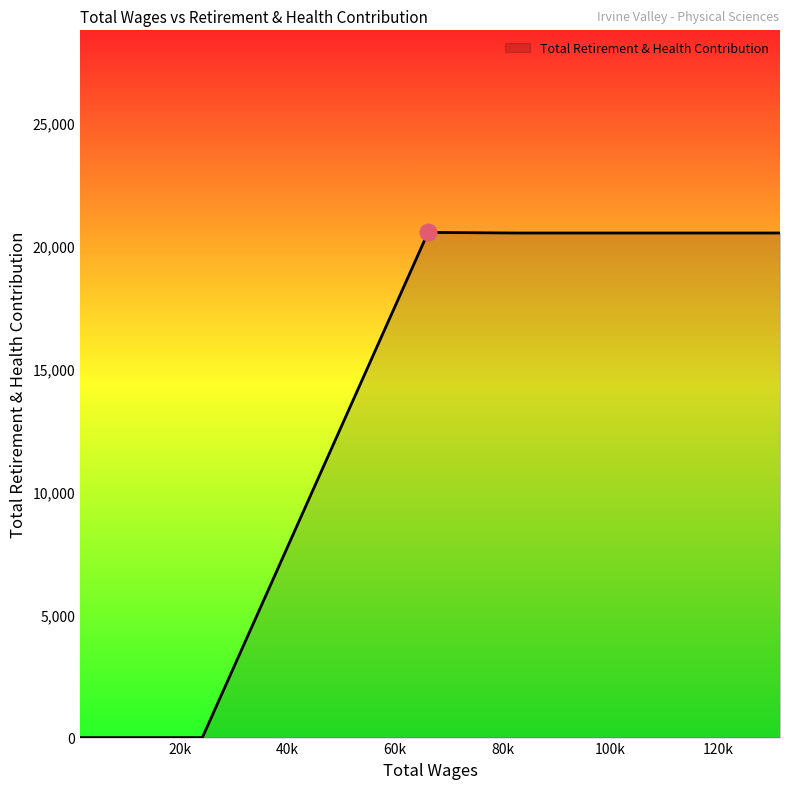

How many data points does each series have?

14